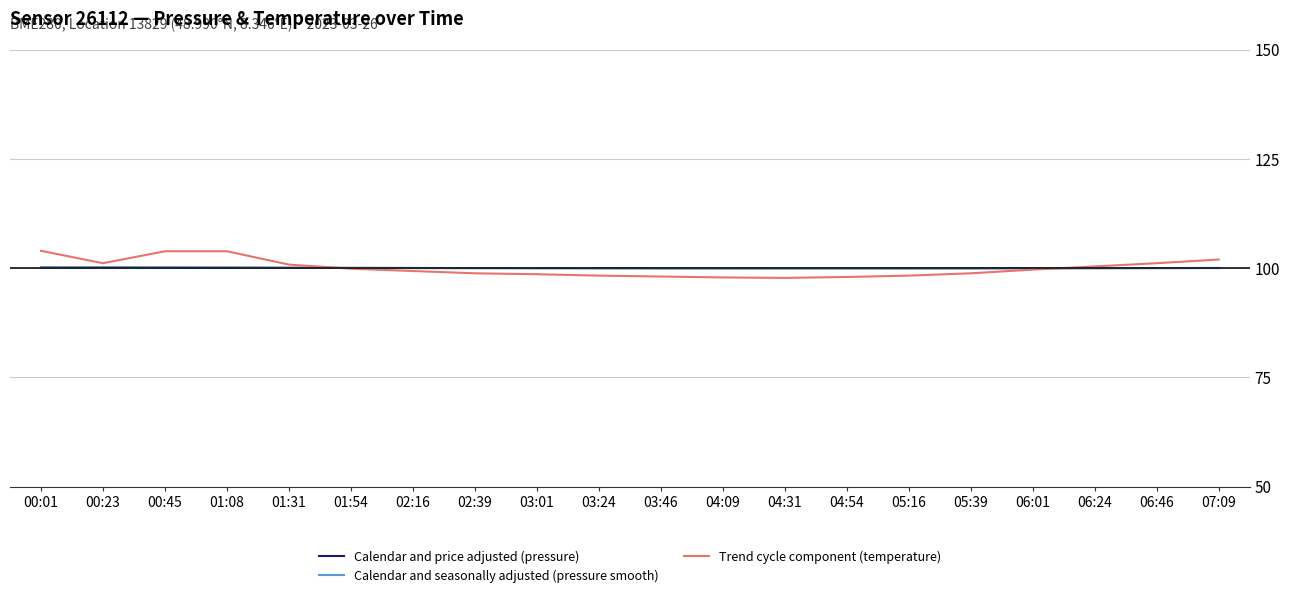

What is the difference between the highest and lowest values at 01:08?

3.8